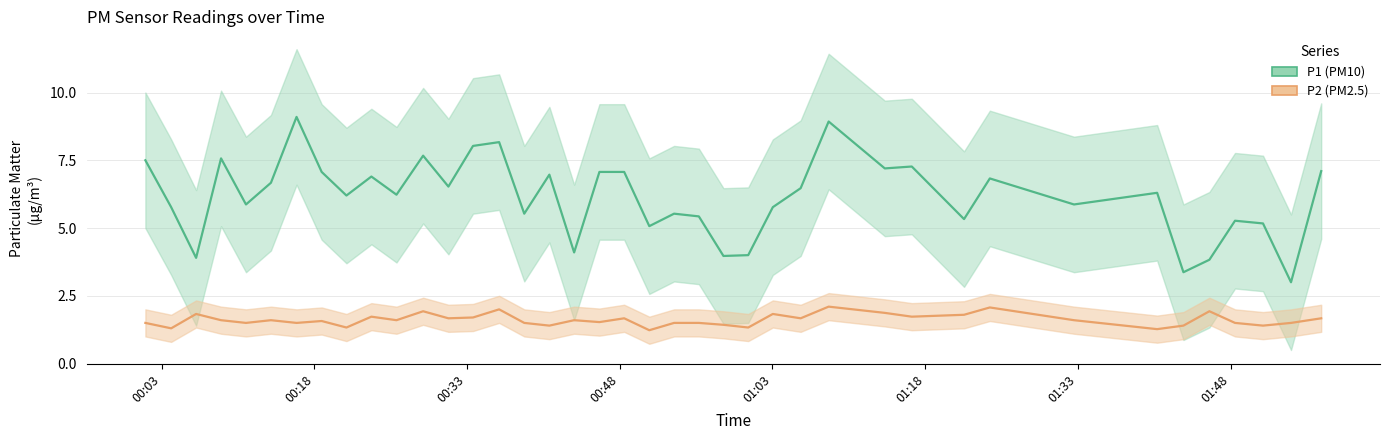

Rank the series by their average value, from highest to lowest.

P1, P2